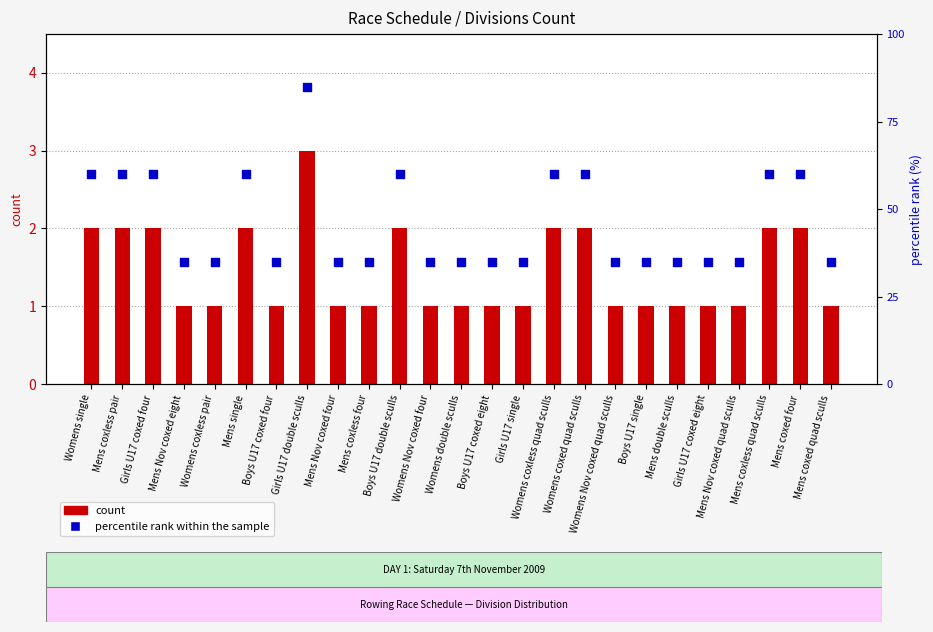

Which series reaches the minimum Y coordinate?

count